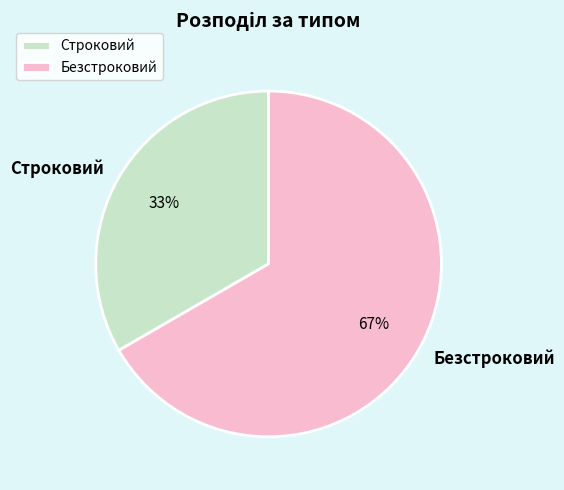

To the nearest percent, what percentage of the pie is Безстроковий?

67%